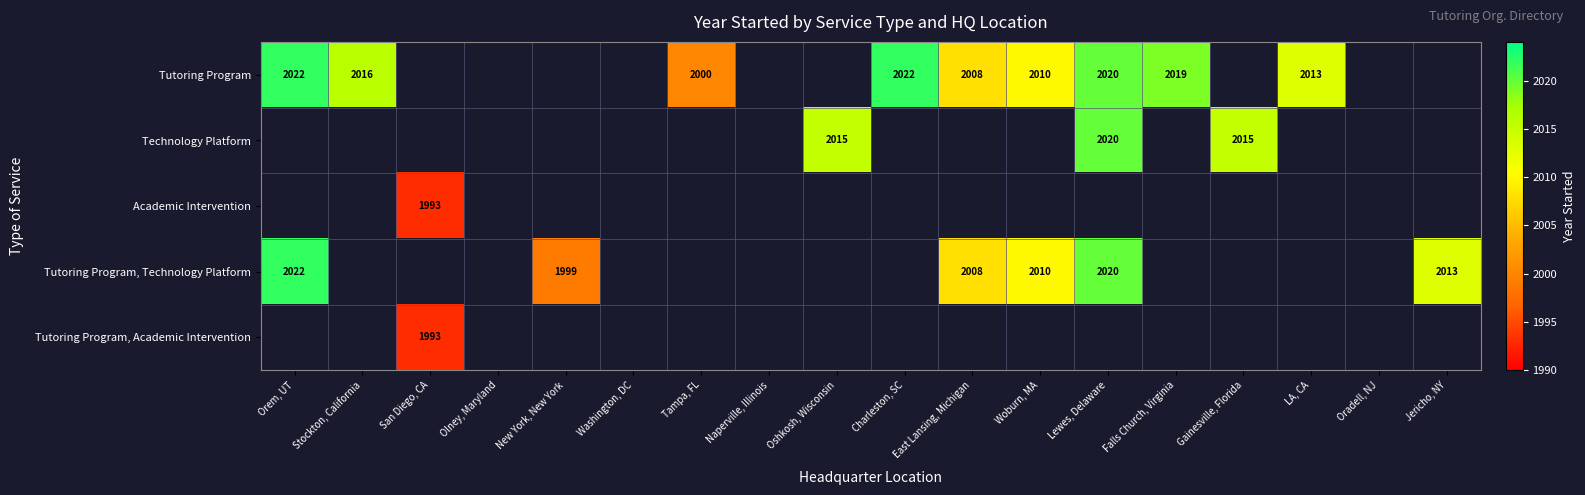

Is it true that Tutoring Program equals 901 at LA, CA?

False